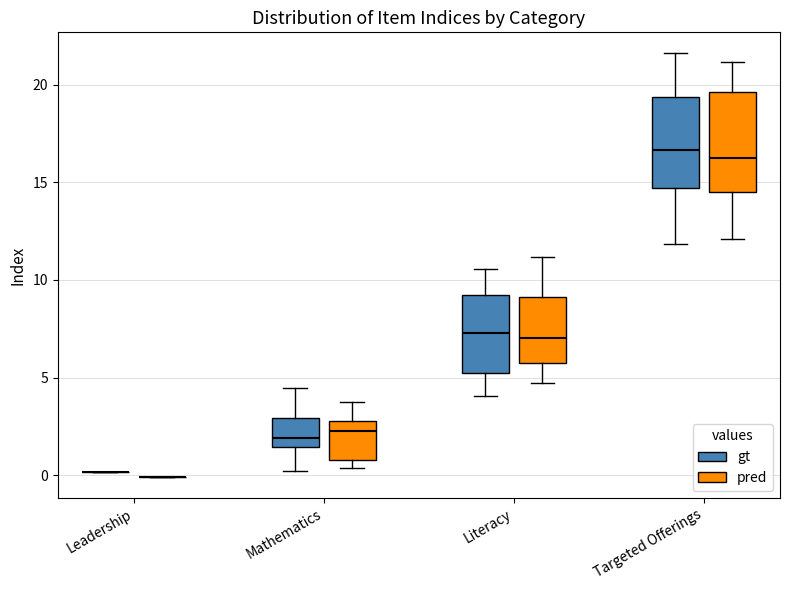

Reading left to right, read every box against the y-axis: the position of its median line, the range the box covers, and the ends of its whiskers. The values are not printed on the chart, so give them approximately, as read against the axis.

Leadership (gt): box collapsed to a line at 0.0, whiskers 0.0 to 0.0
Leadership (pred): box collapsed to a line at 0.0, whiskers 0.0 to 0.0
Mathematics (gt): median 2.0, box 1.5 to 3.0, whiskers 0.0 to 4.5
Mathematics (pred): median 2.5, box 1.0 to 3.0, whiskers 0.5 to 4.0
Literacy (gt): median 7.5, box 5.0 to 9.5, whiskers 4.0 to 10.5
Literacy (pred): median 7.0, box 5.5 to 9.0, whiskers 4.5 to 11.0
Targeted Offerings (gt): median 16.5, box 14.5 to 19.5, whiskers 12.0 to 21.5
Targeted Offerings (pred): median 16.5, box 14.5 to 19.5, whiskers 12.0 to 21.0